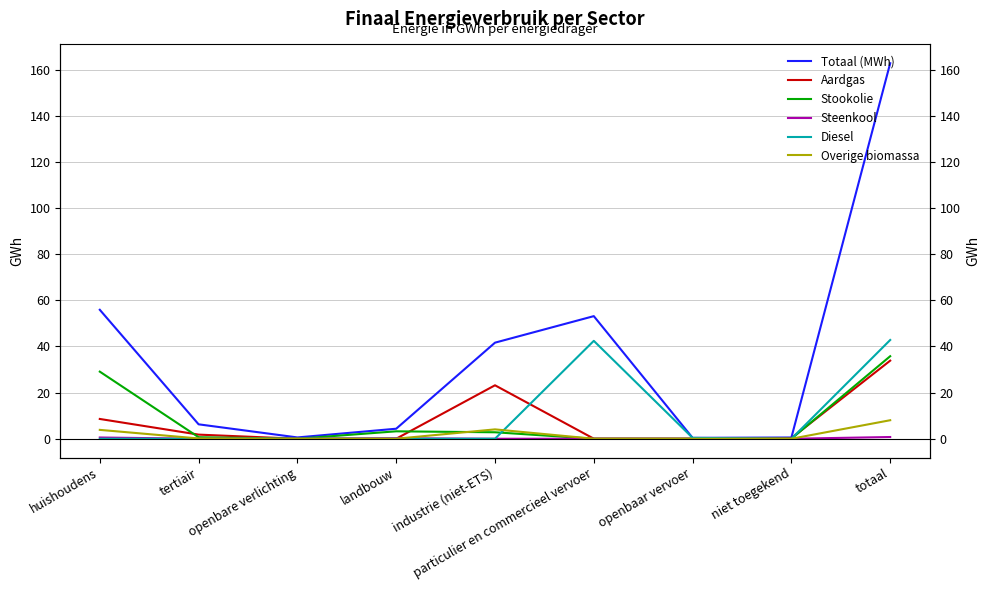

How many lines are shown in the chart?

6